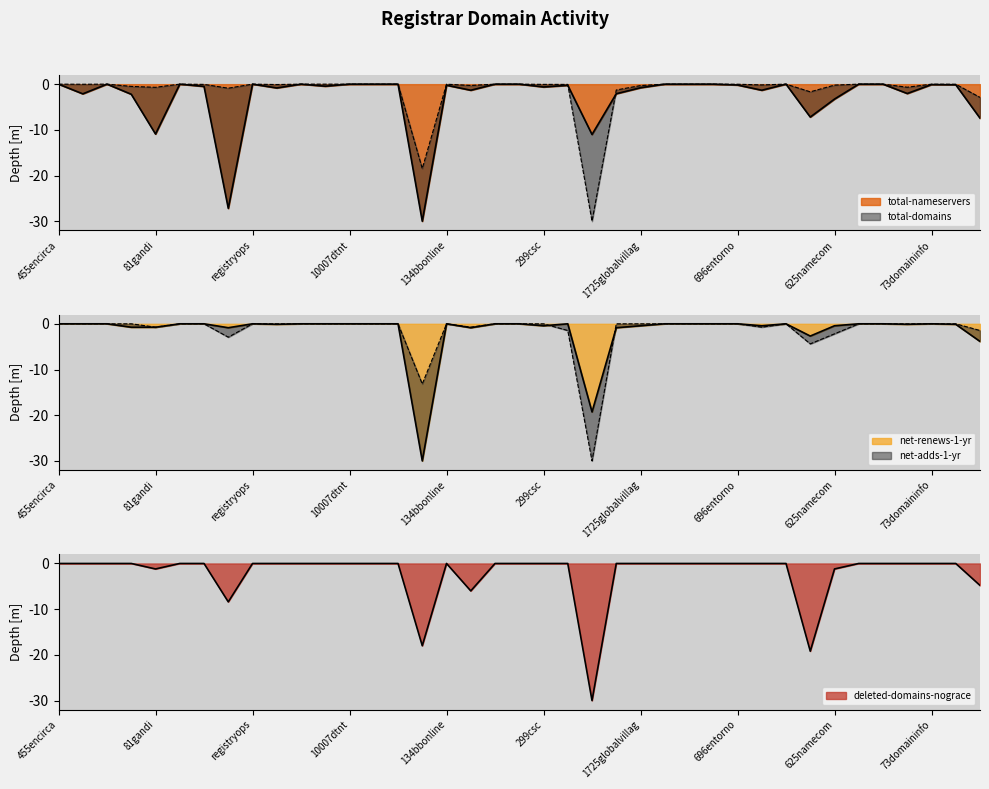

Which series has the largest total across all categories?

net-adds-1-yr